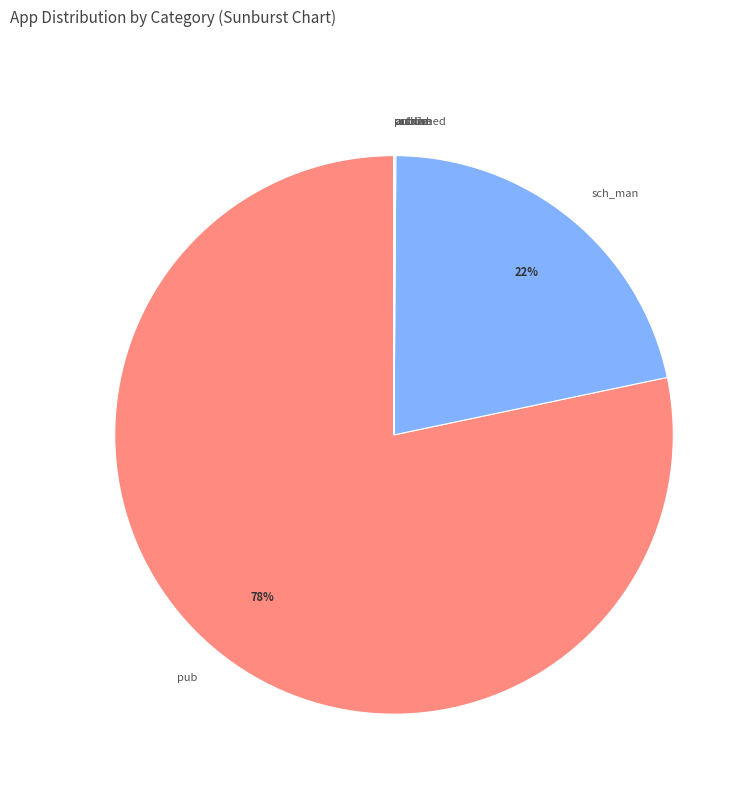

To the nearest percent, what portion does sch_man represent?

22%